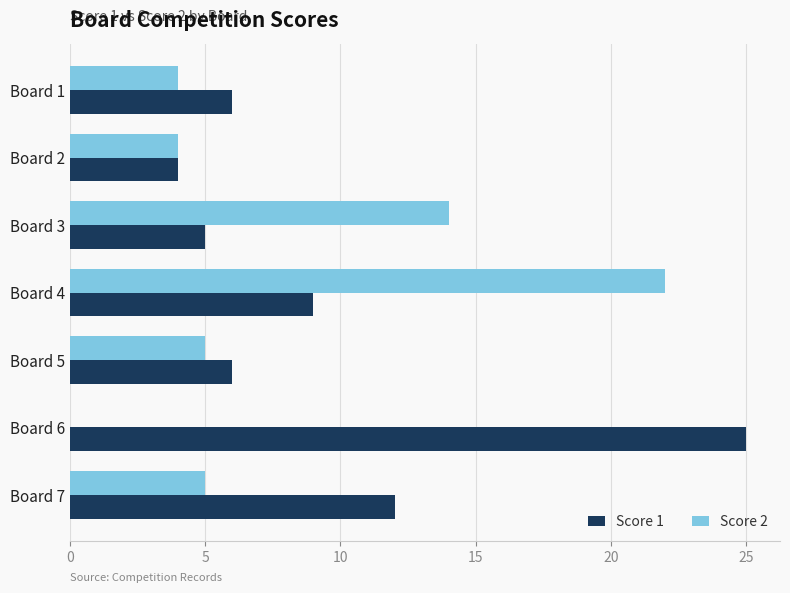

Which series has the largest total across all categories?

Score 1